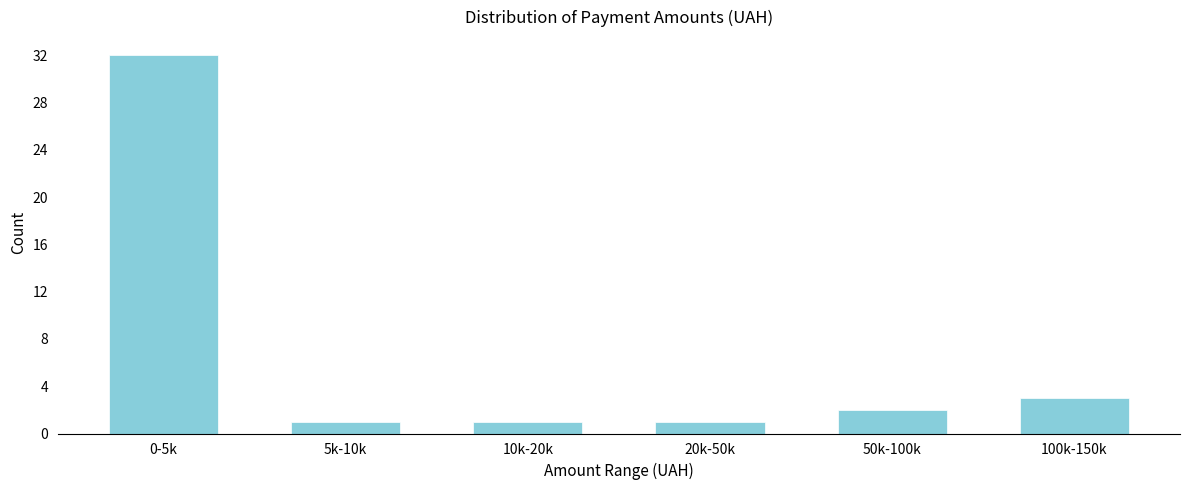

Reading left to right, what are all the values shown in this chart?

0-5k=32	5k-10k=1	10k-20k=1	20k-50k=1	50k-100k=2	100k-150k=3